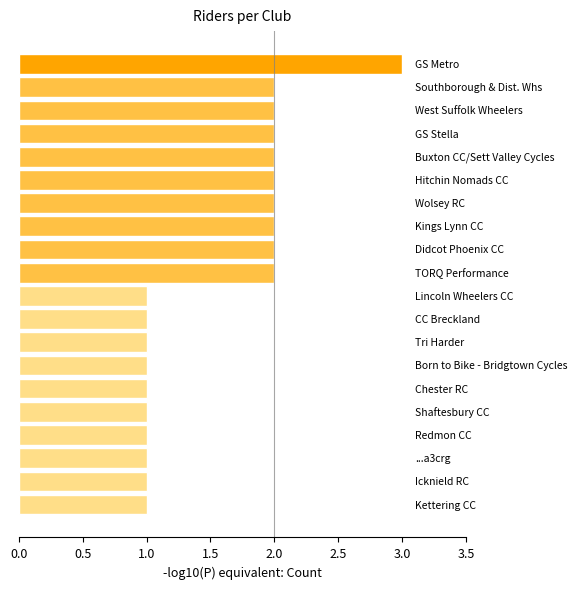

What is the value of the 6th bar from the top?

2